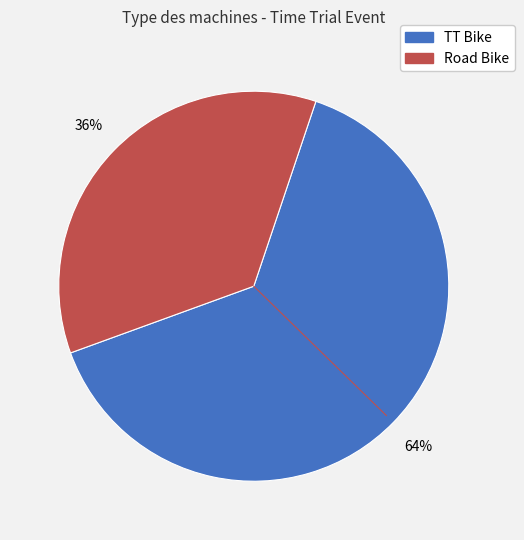

To the nearest percent, what percentage of the pie is TT Bike?

64%